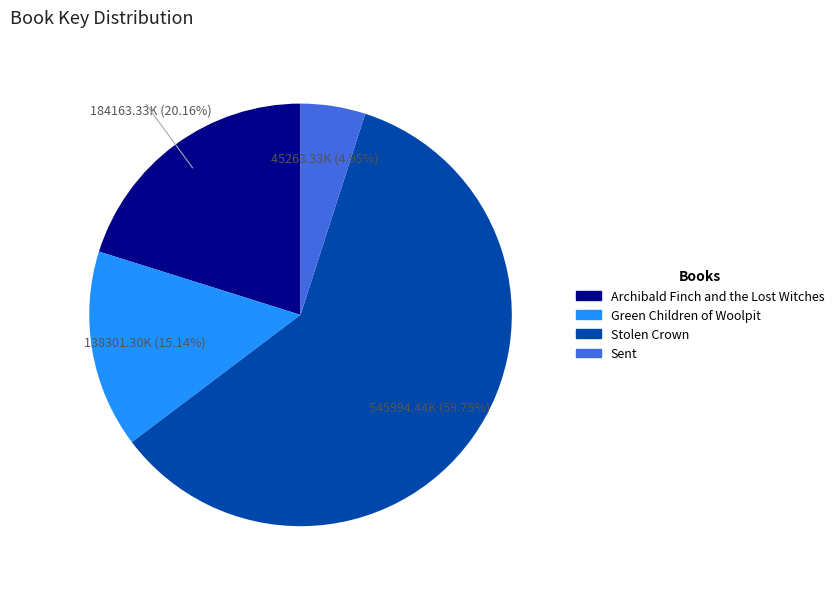

What is the ratio of the value at Stolen Crown to the value at Archibald Finch and the Lost Witches?

3.0